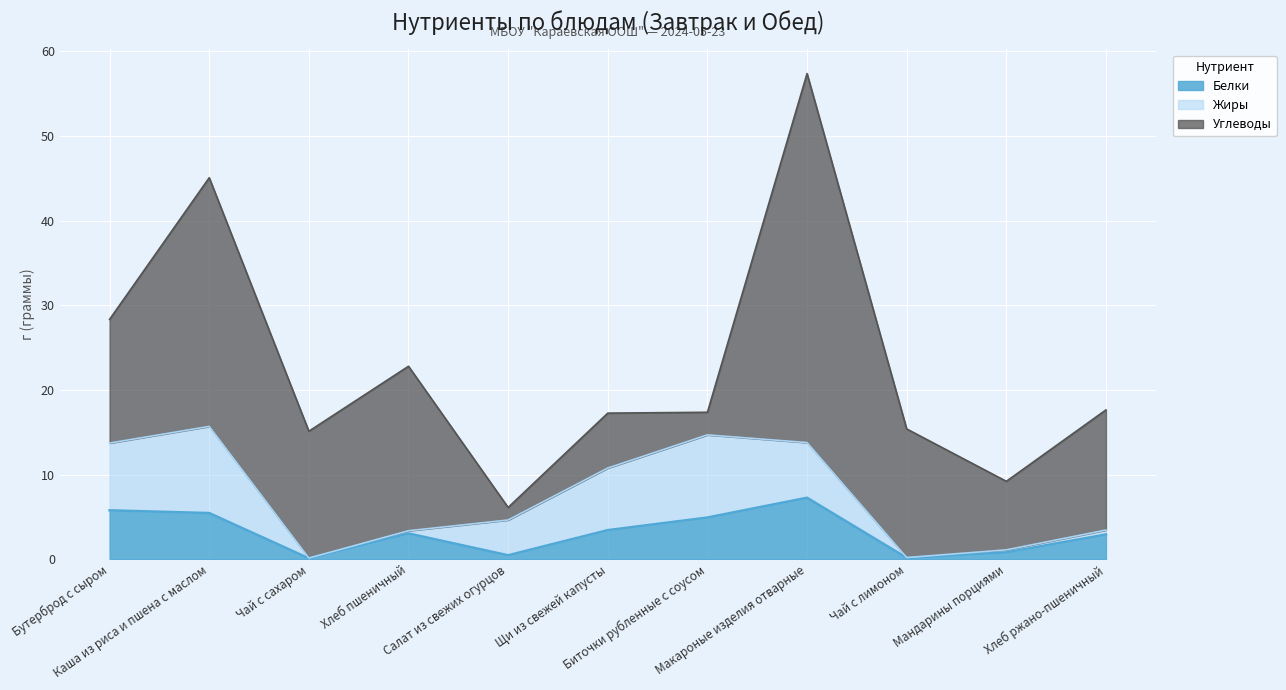

Between Мандарины порциями and Бутерброд с сыром, which is larger?

Бутерброд с сыром